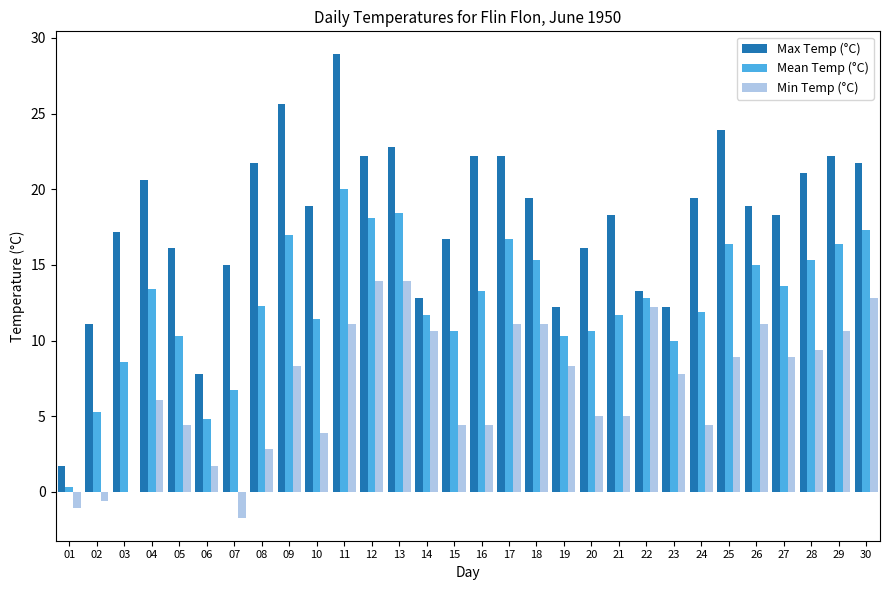

What is the total value across all series at 24?

35.7